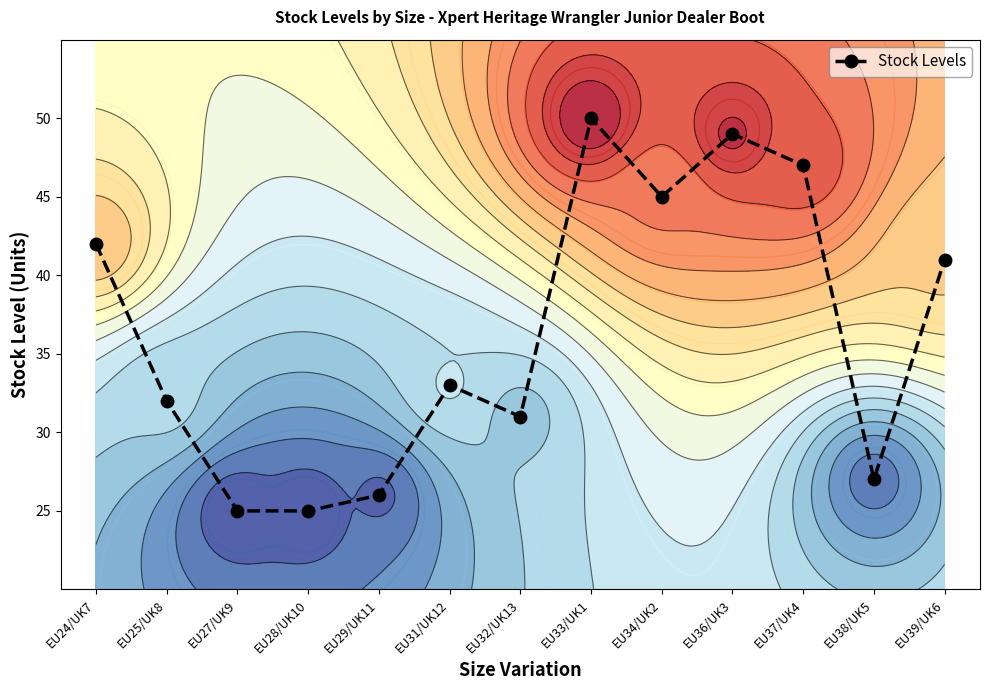

What is the smallest value displayed?

25